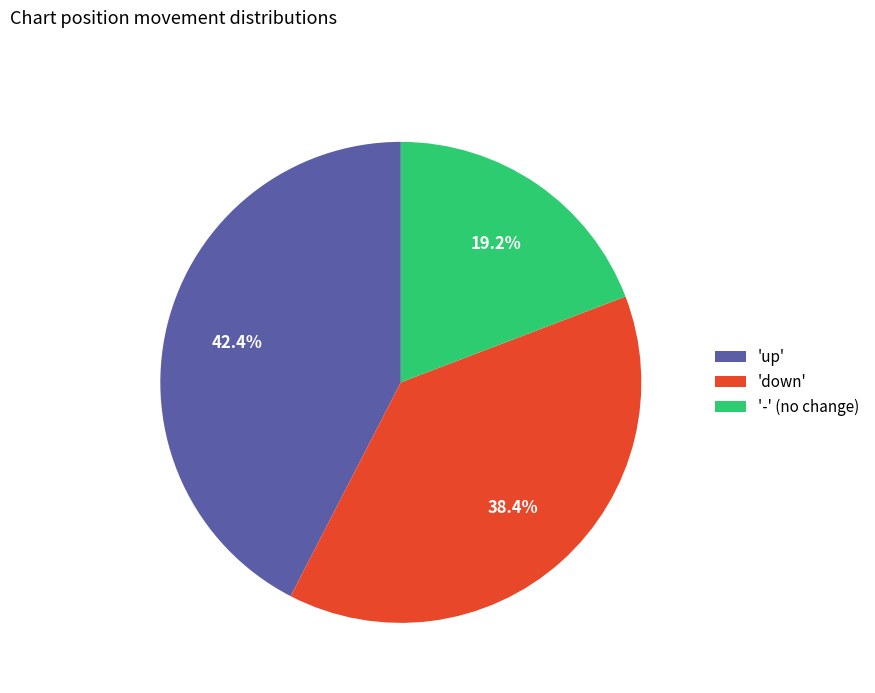

Approximately how many times larger is the value at '-' (no change) compared to 'up'?

0.5